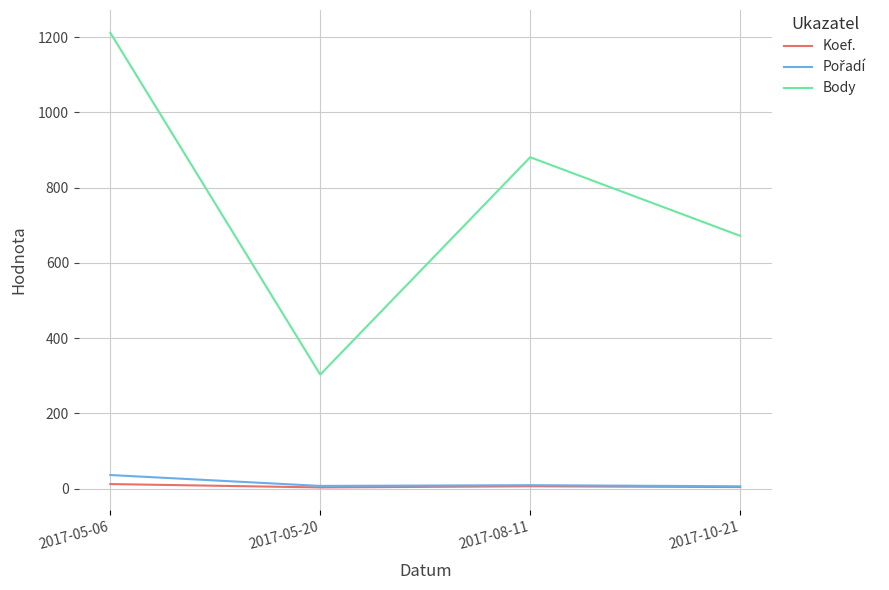

Is this an area chart (filled region under the line)?

No